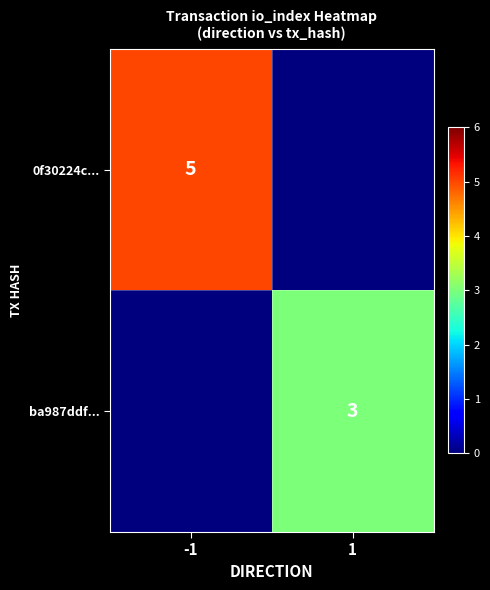

Is it true that 0f30224c... equals 5 at -1?

True